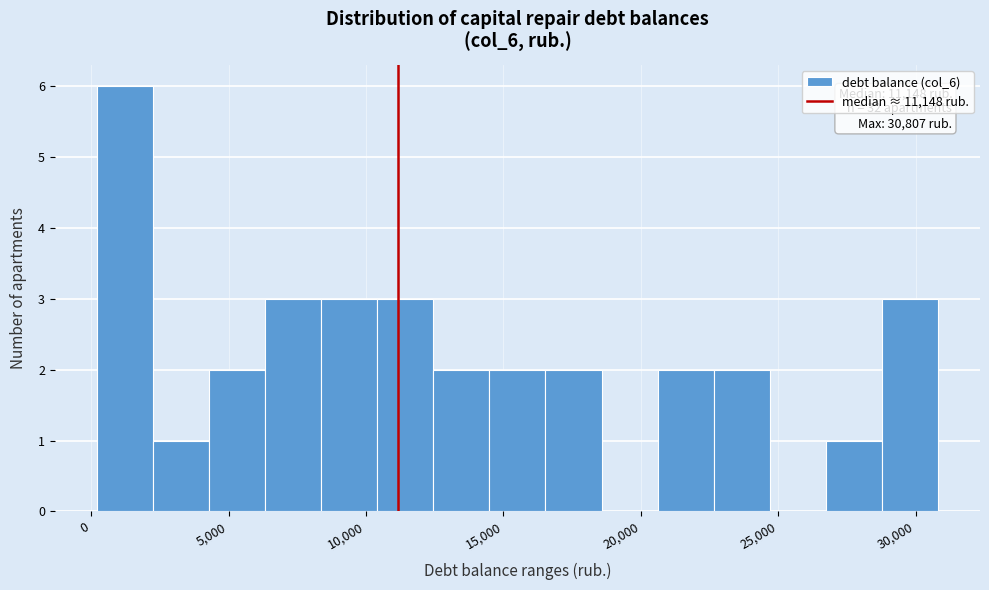

Which range on the x-axis has the tallest bar?

0 to 2000